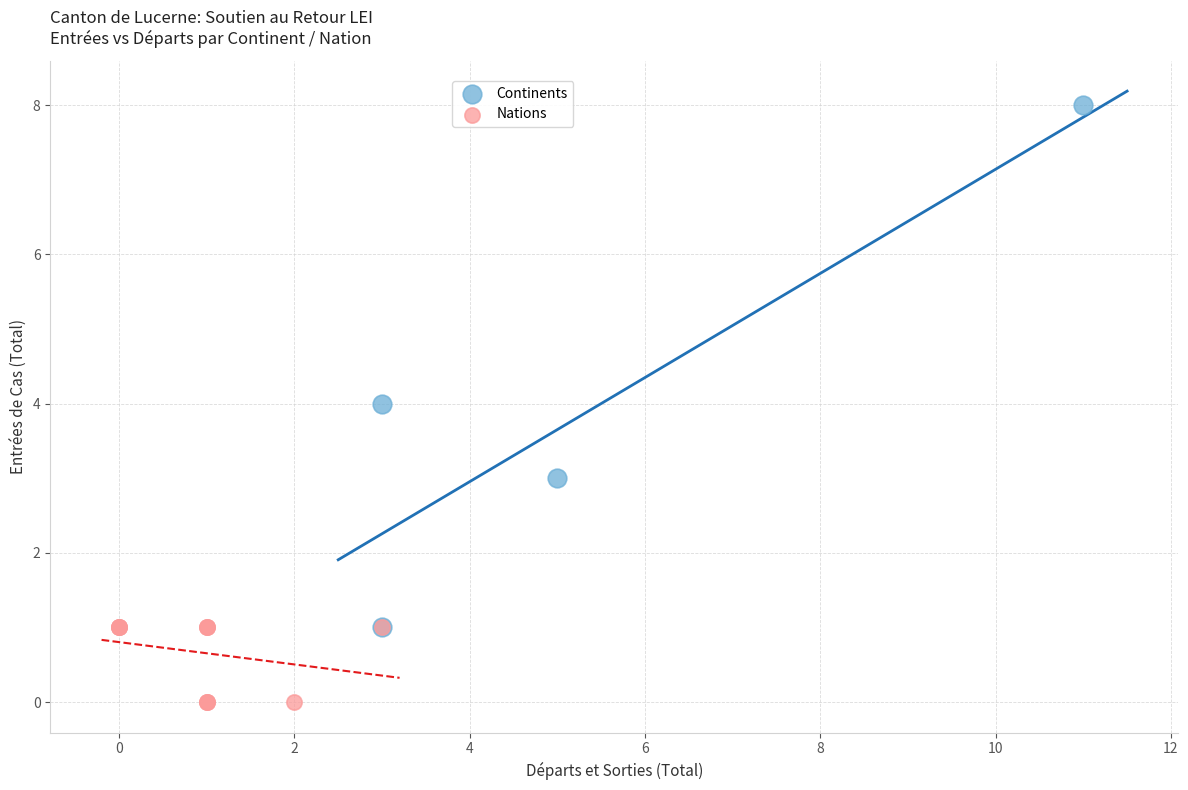

Which series contains the highest Y value?

Continents